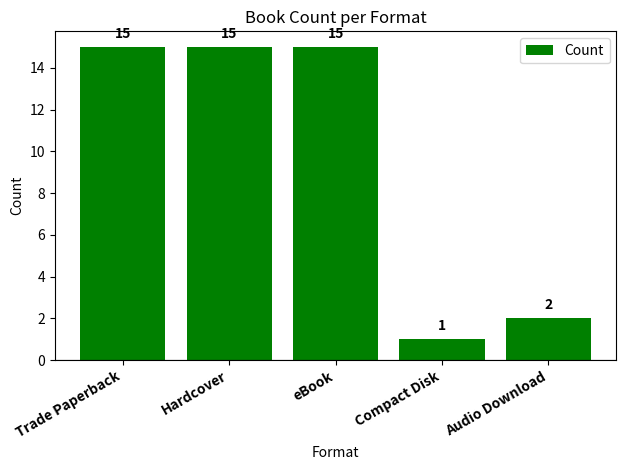

Where is the data nearest to the value 8?

Audio Download